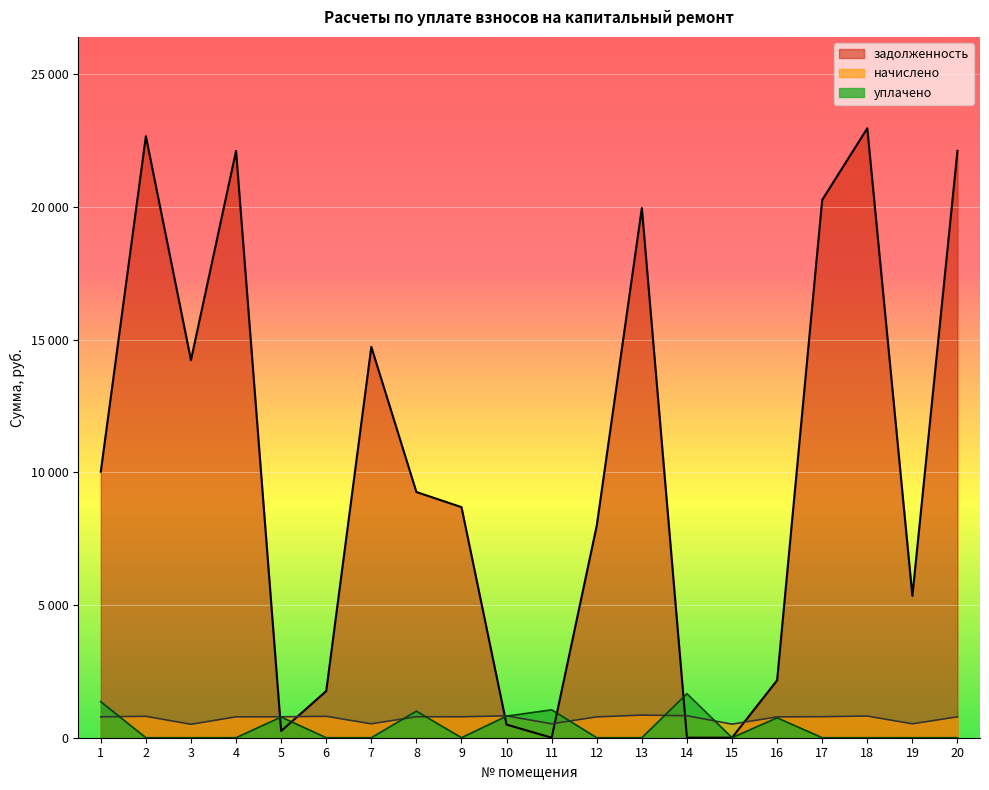

What is the difference between the maximum and minimum values in the начислено series?

346.3